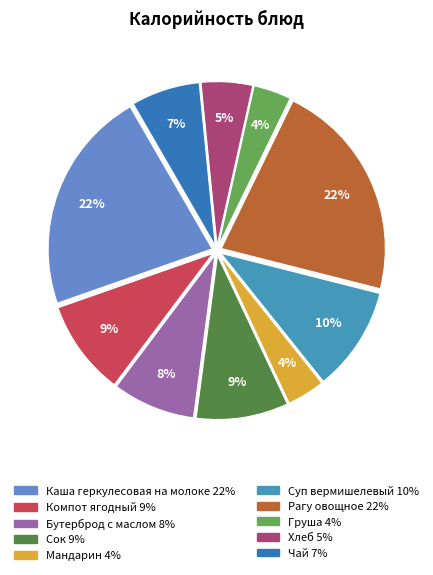

Between Рагу овощное and Суп вермишелевый, which is larger?

Рагу овощное